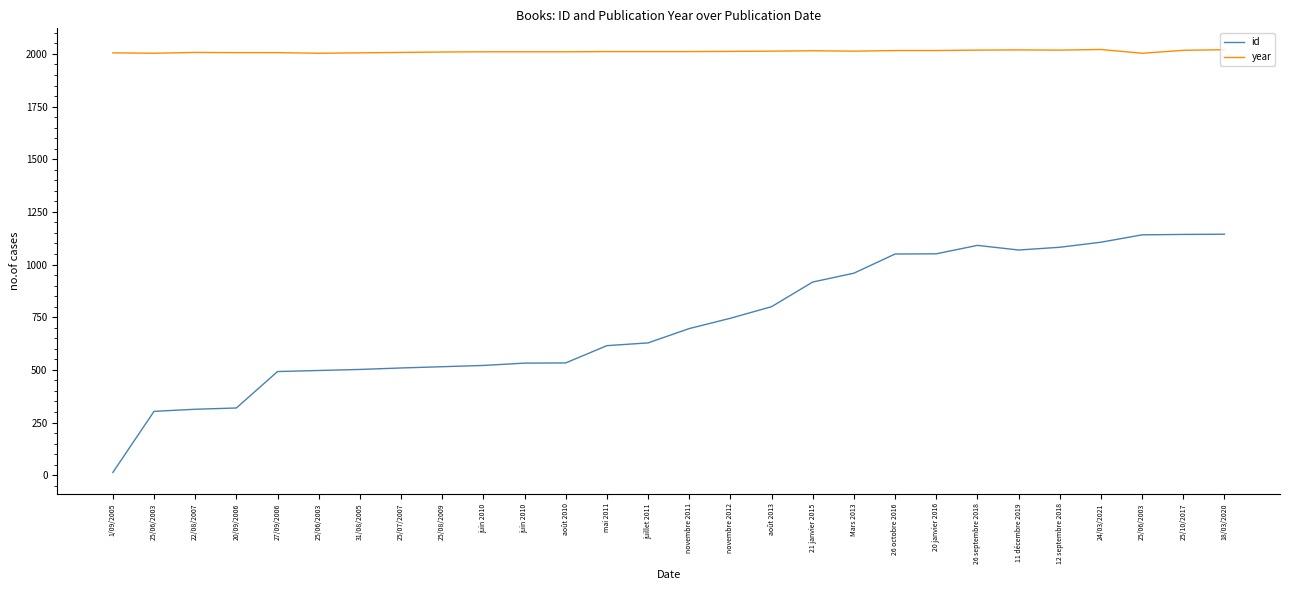

What are all the series names shown in the legend?

id, year